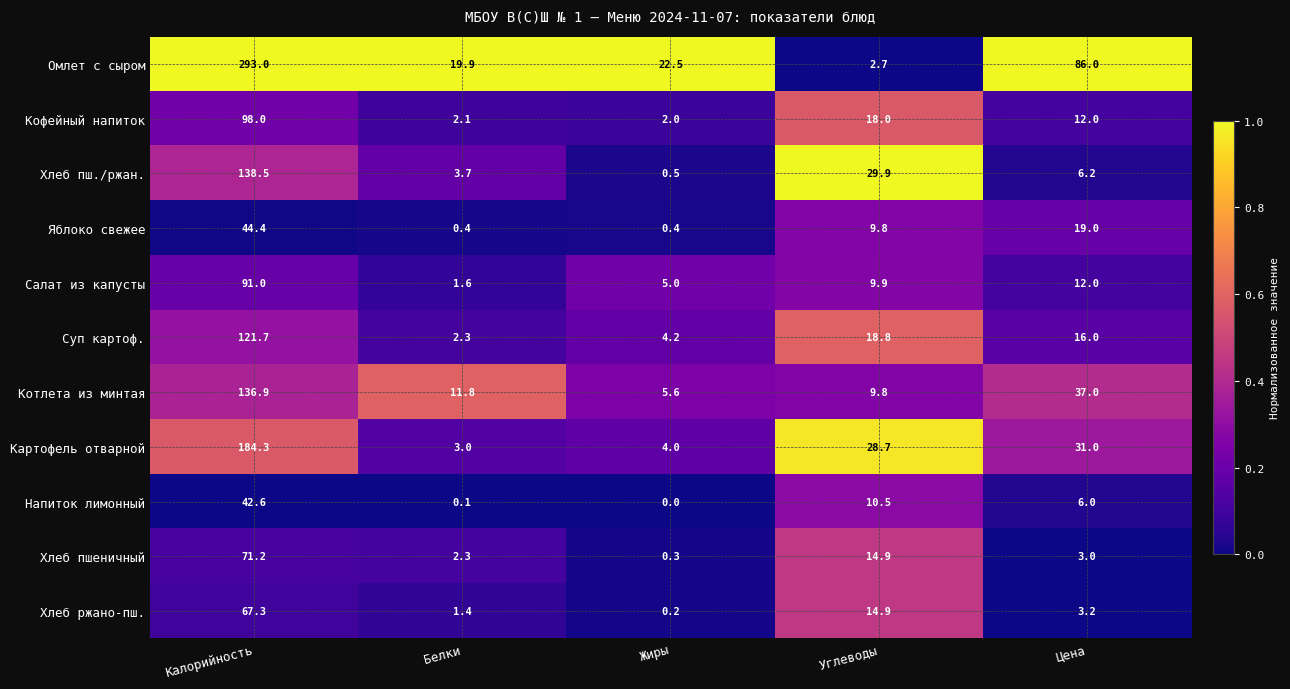

What is the spread (max minus min) of values at Жиры?

22.5